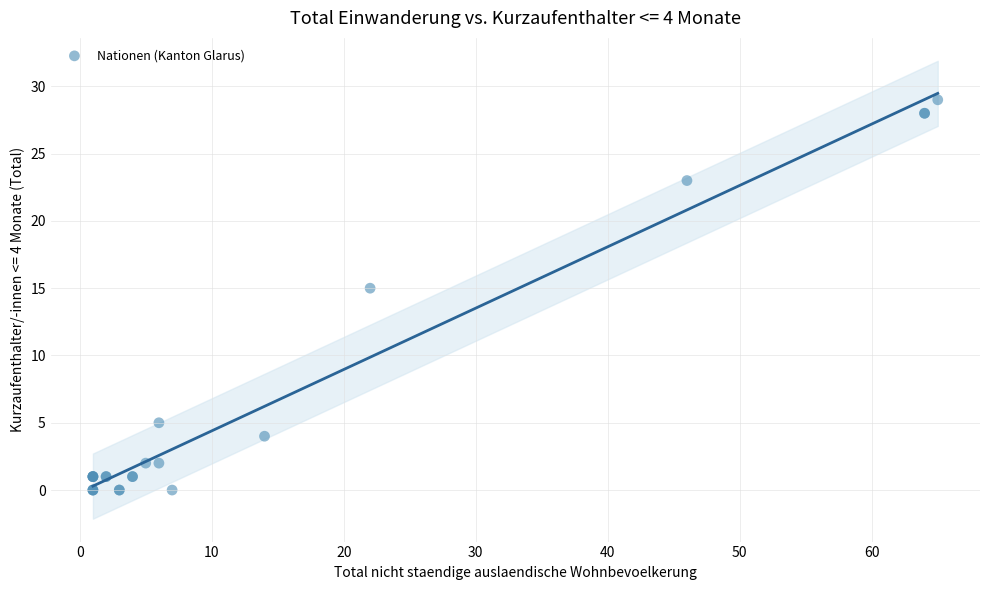

What Y value in the scatter plot is closest to 14?

15